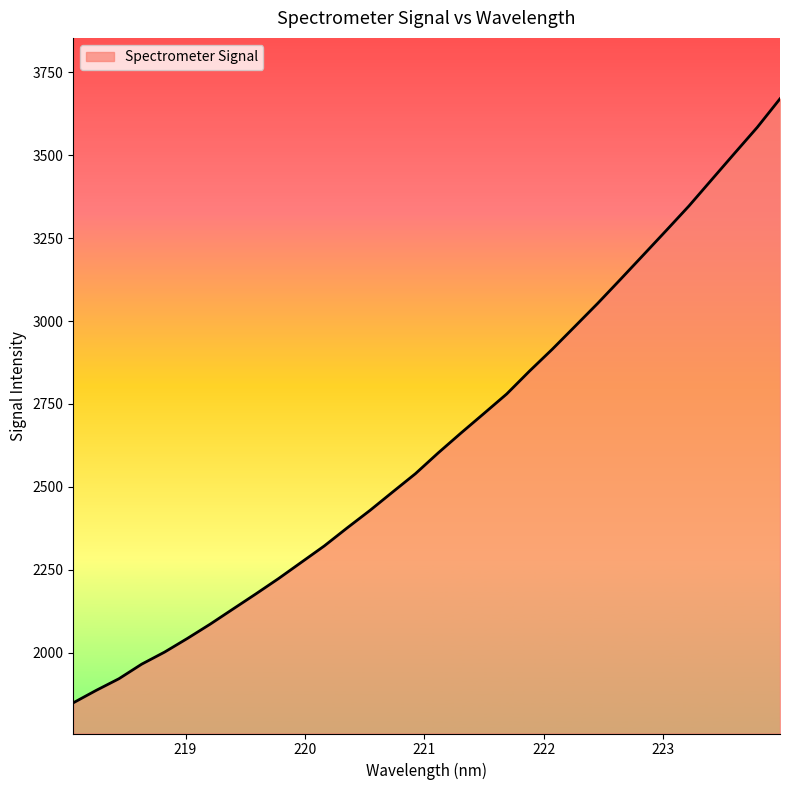

What is the greatest value displayed?

3669.7